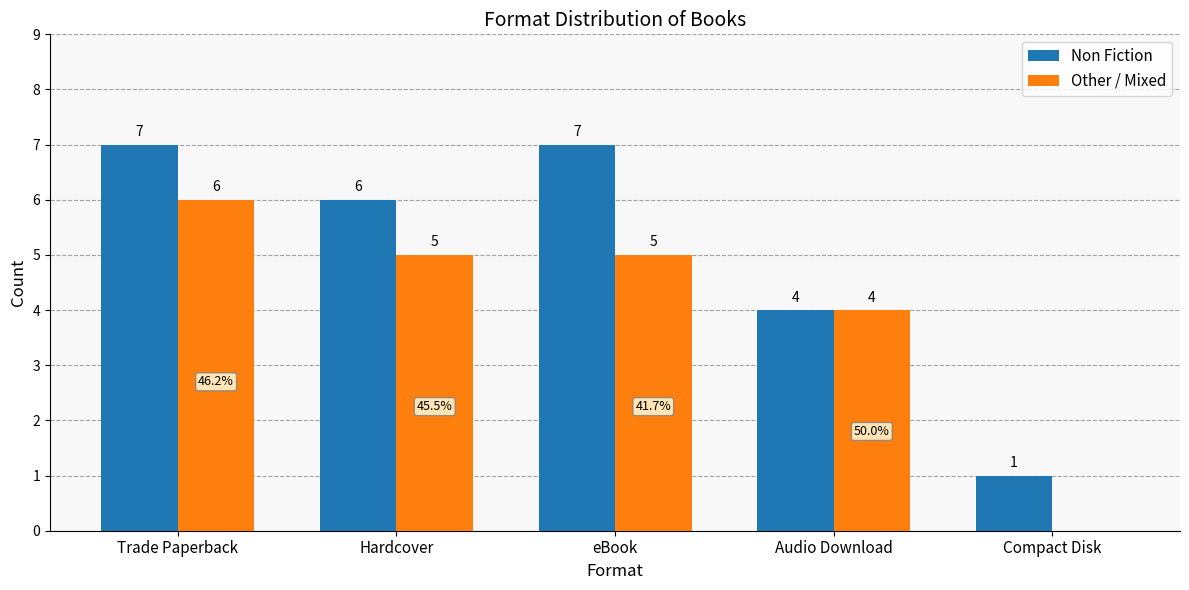

At which label is Non Fiction closest to 4?

Audio Download